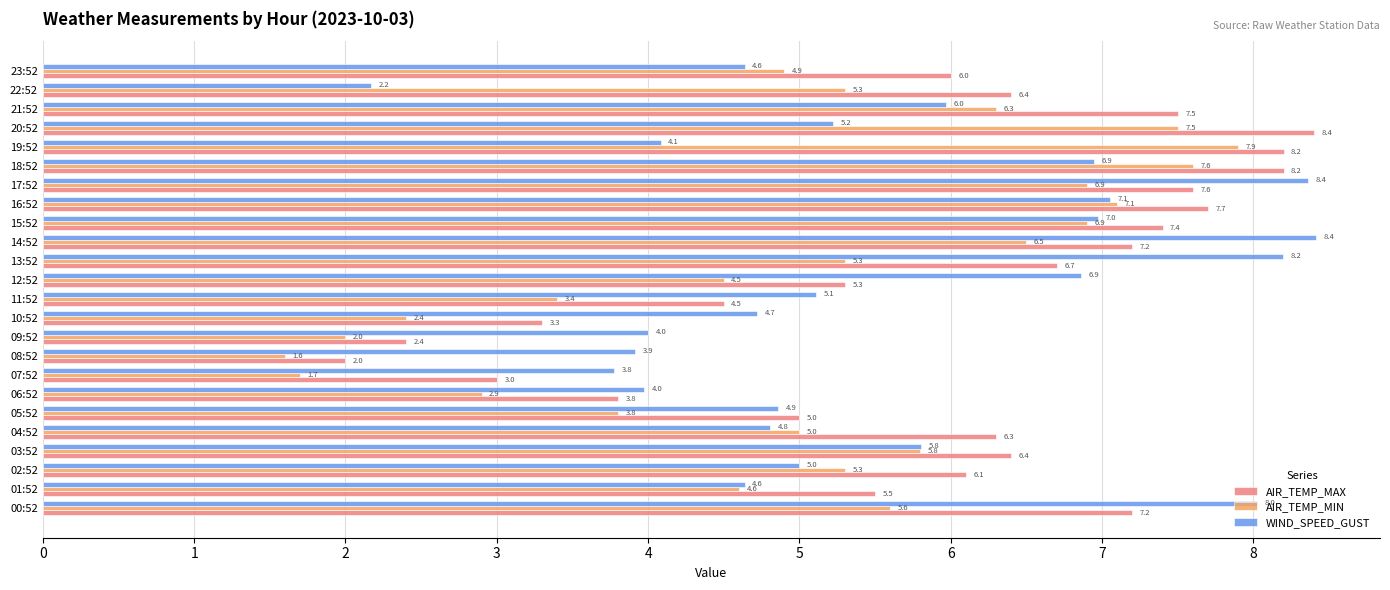

Rank the series by their average value, from lowest to highest.

AIR_TEMP_MIN, WIND_SPEED_GUST, AIR_TEMP_MAX